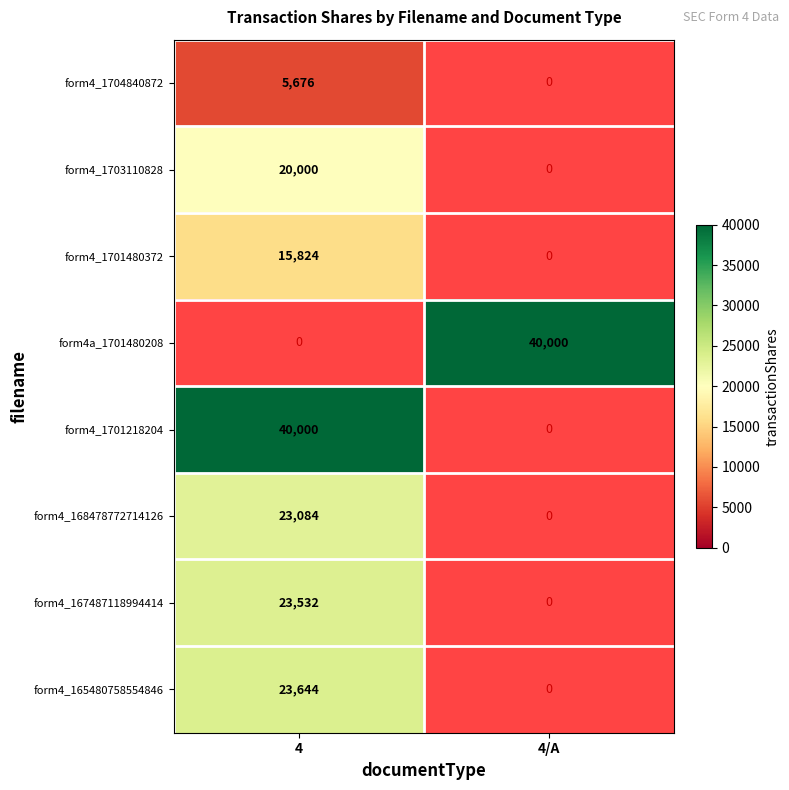

The value of form4_1704840872 at 4 is 5676. True or false?

True